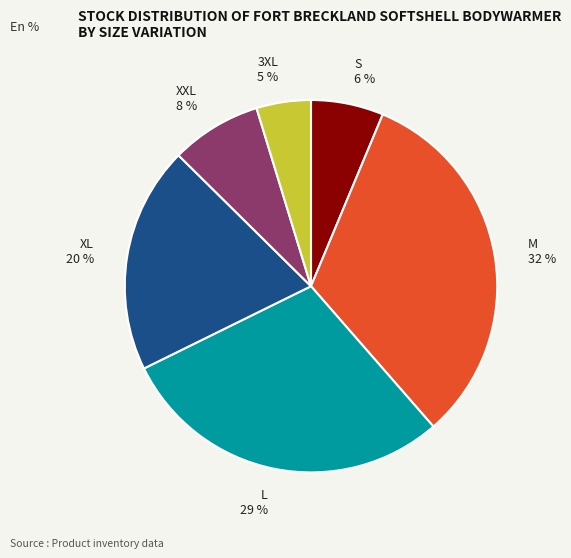

Combined, do XL 20 % and XXL 8 % account for over 50%?

No